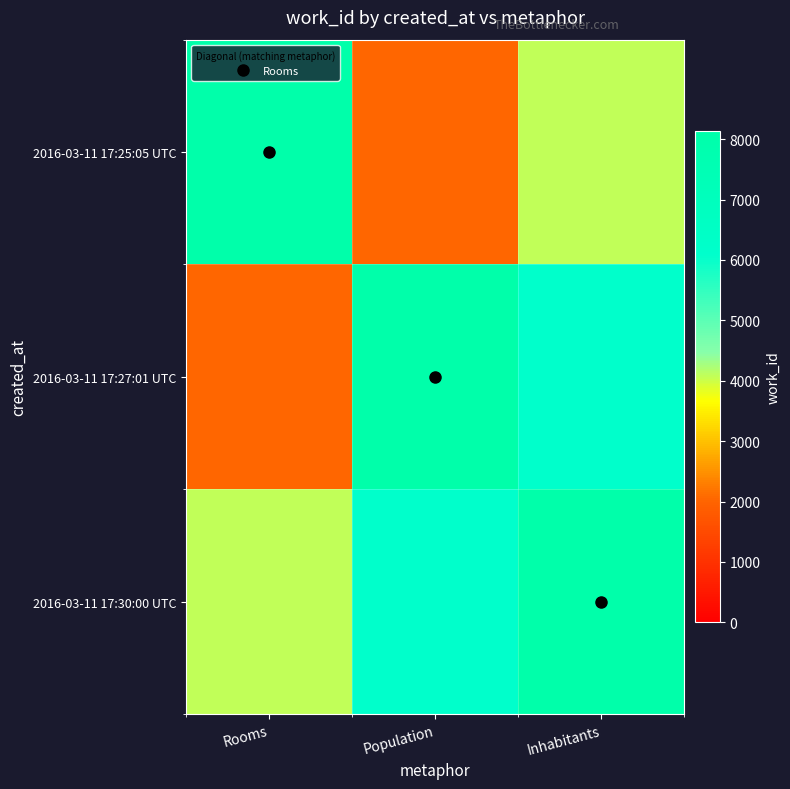

Which series has the largest range (max minus min)?

2016-03-11 17:25:05 UTC